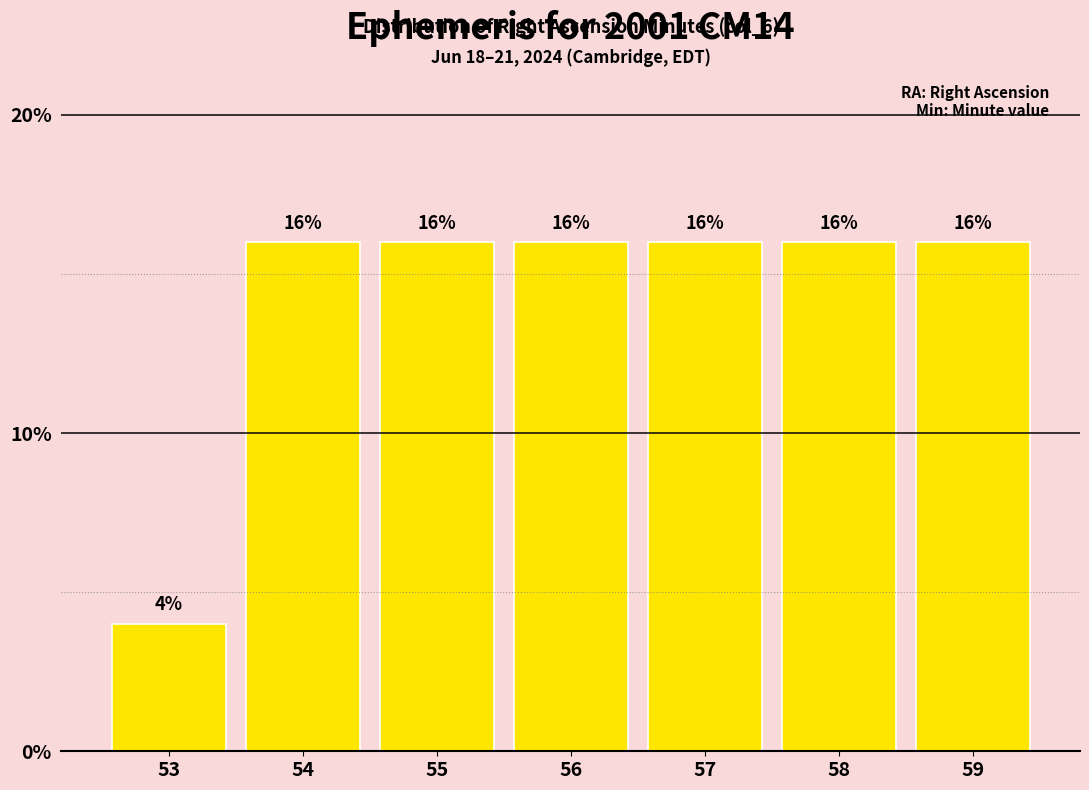

Reading left to right, list all the values displayed in this chart.

4	16	16	16	16	16	16